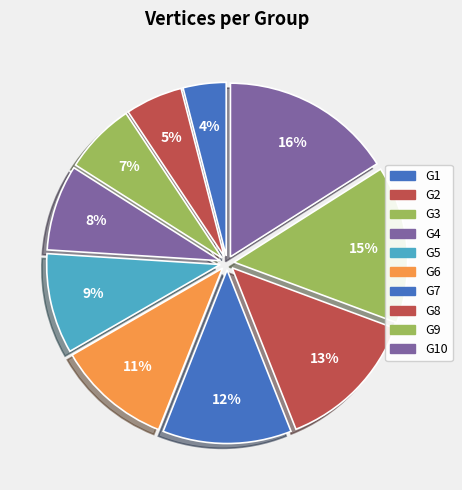

Which category has the smallest portion of the pie?

G1